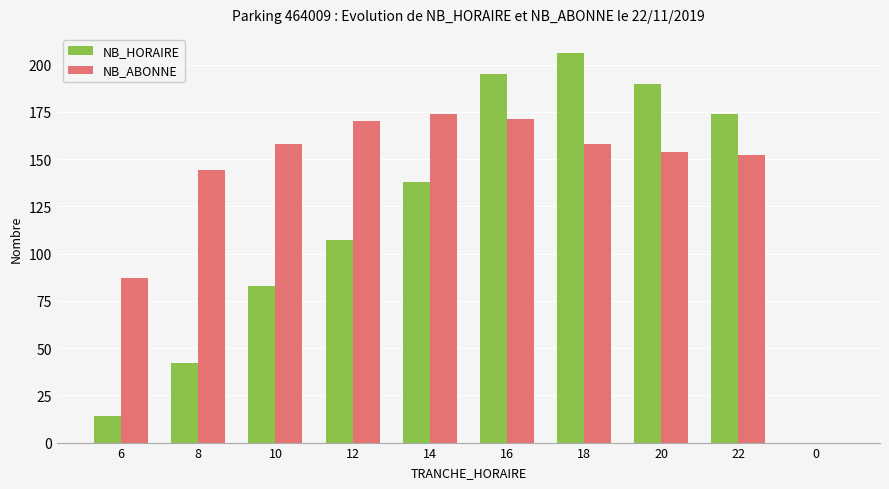

Between 6 and 0, which series saw the biggest shift?

NB_ABONNE